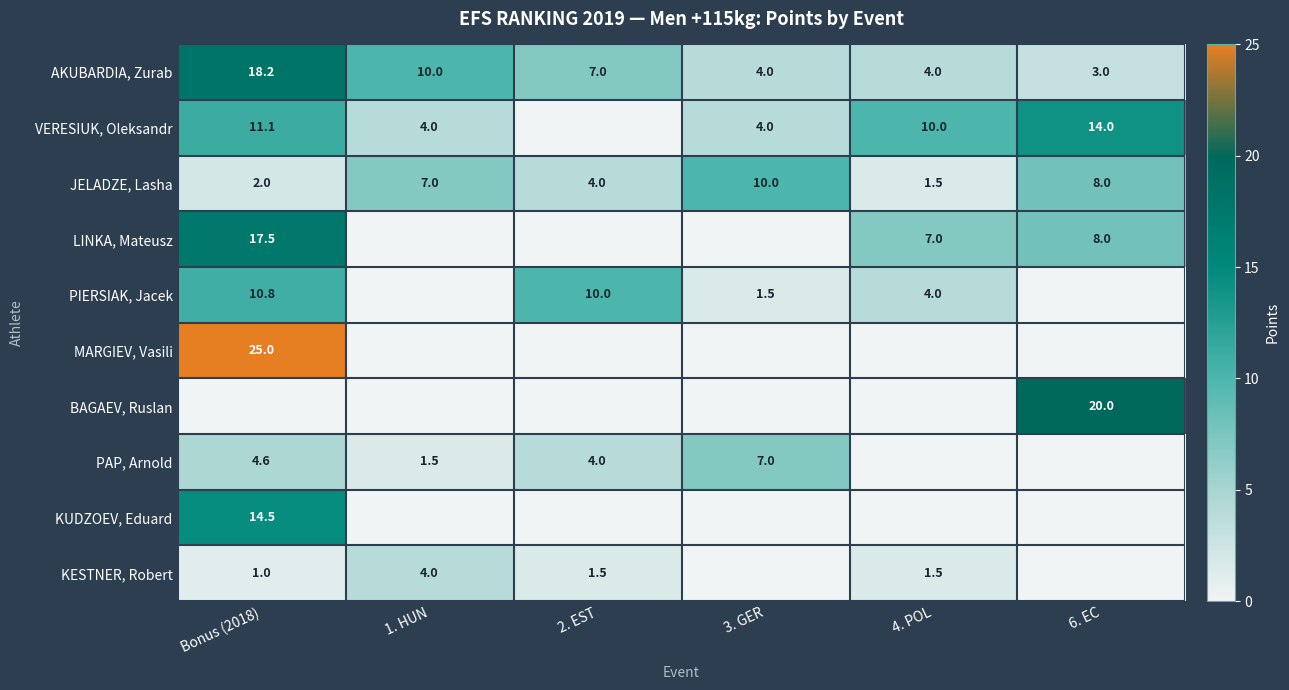

What is the difference between the maximum and minimum values in the JELADZE, Lasha series?

8.5